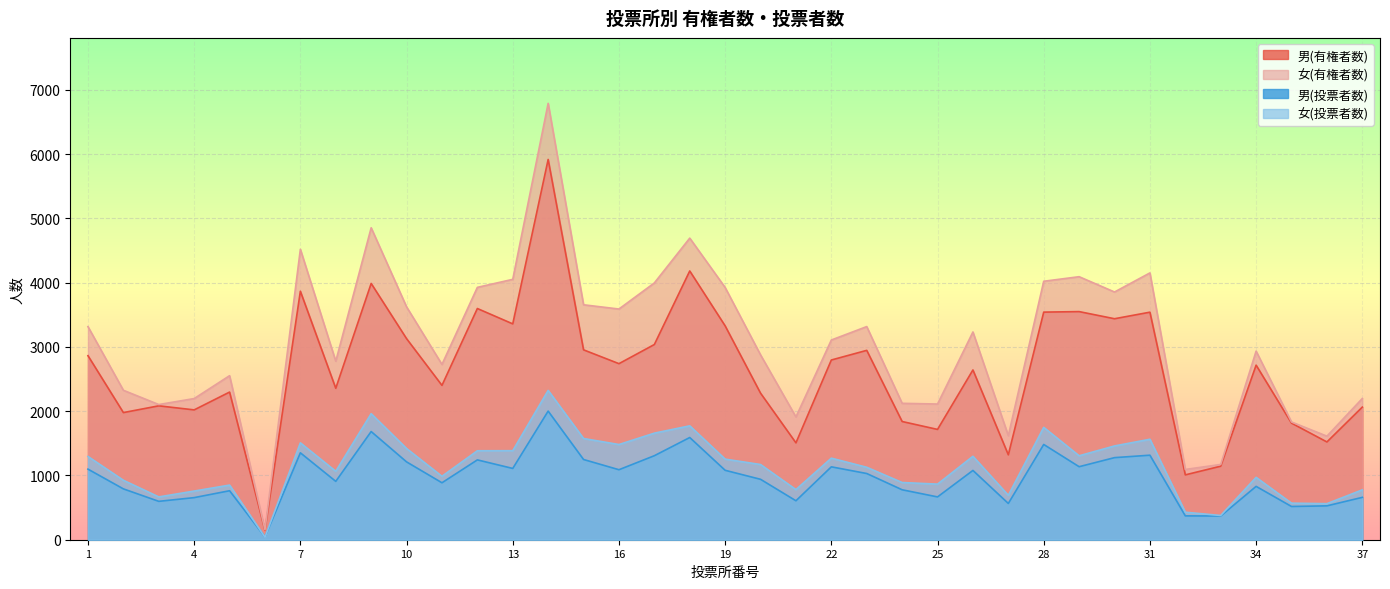

In 女(投票者数), how many points are lower than both neighbors (excluding endpoints)?

11